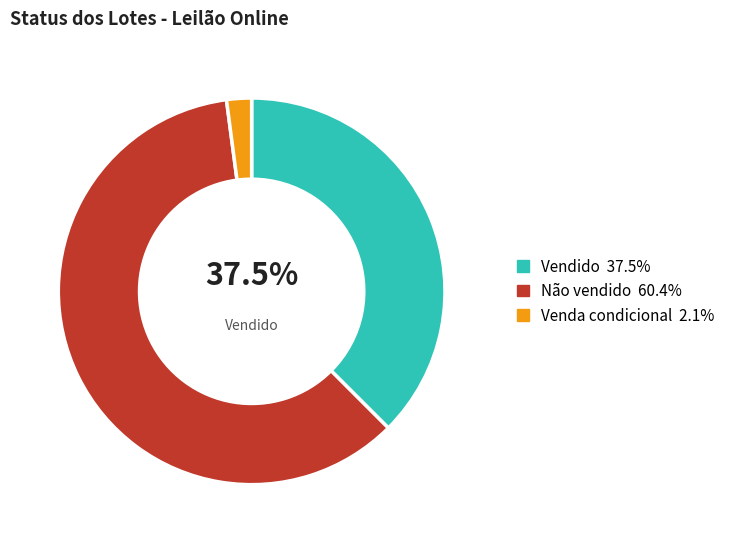

Is there any slice that represents more than half of the pie?

Yes